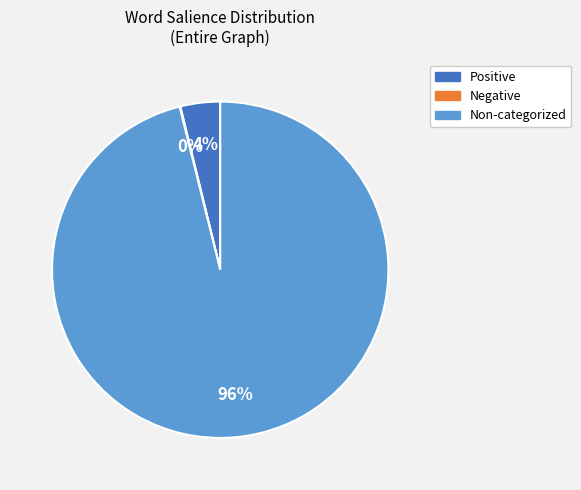

Is there any slice that represents more than half of the pie?

Yes